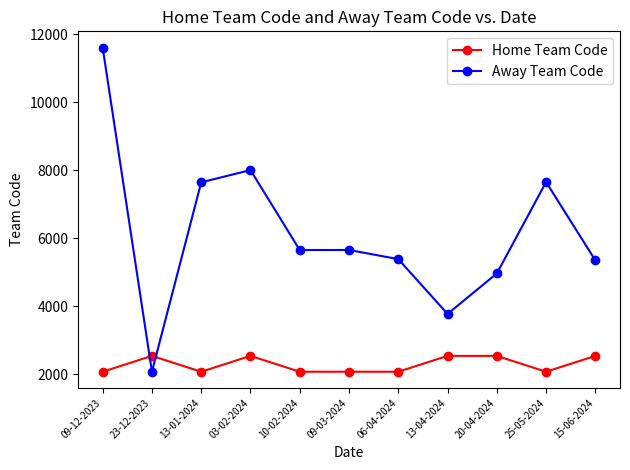

How many series are shown in this chart?

2